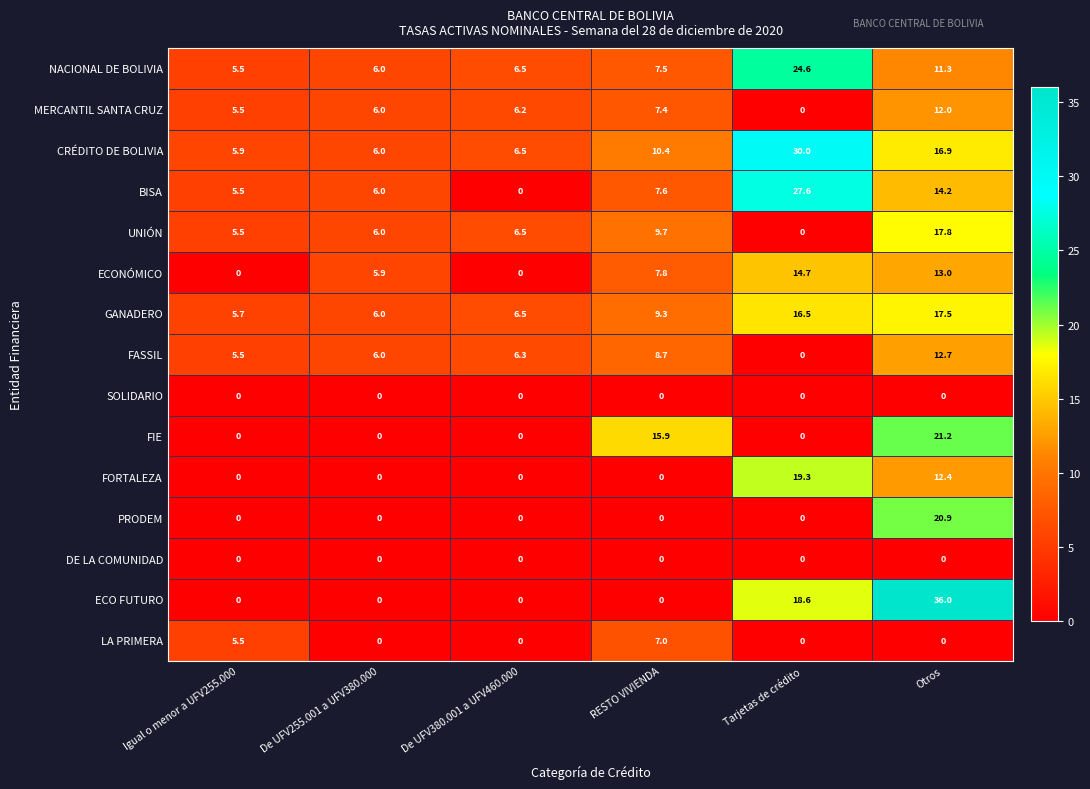

Where is GANADERO nearest to the value 11?

RESTO VIVIENDA